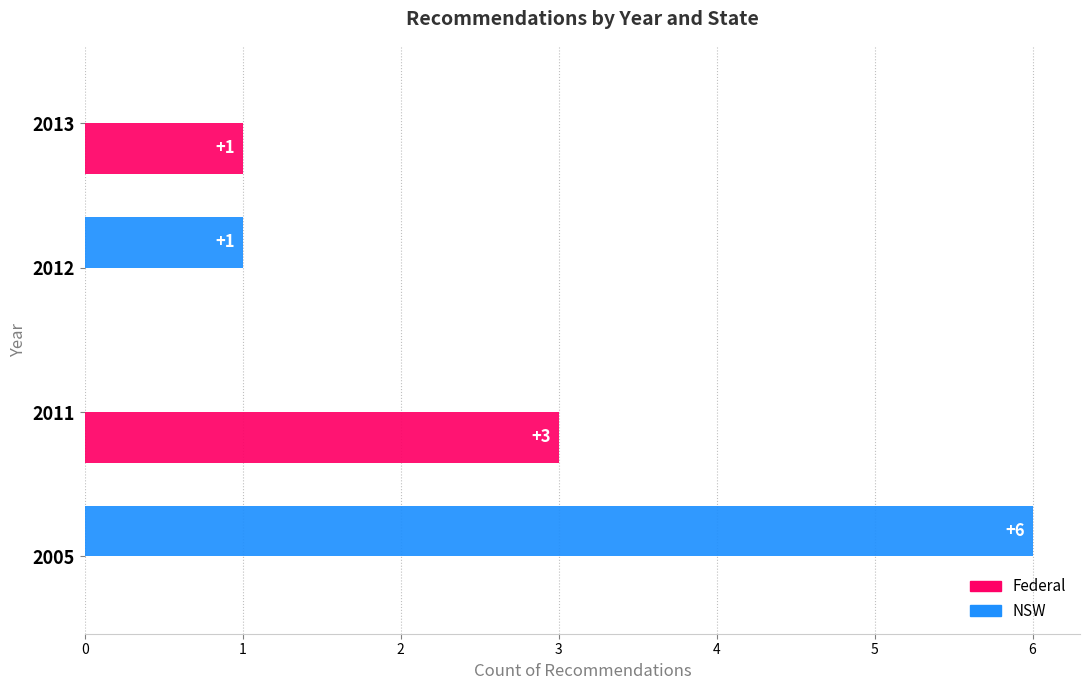

Where is NSW nearest to the value 3?

2012